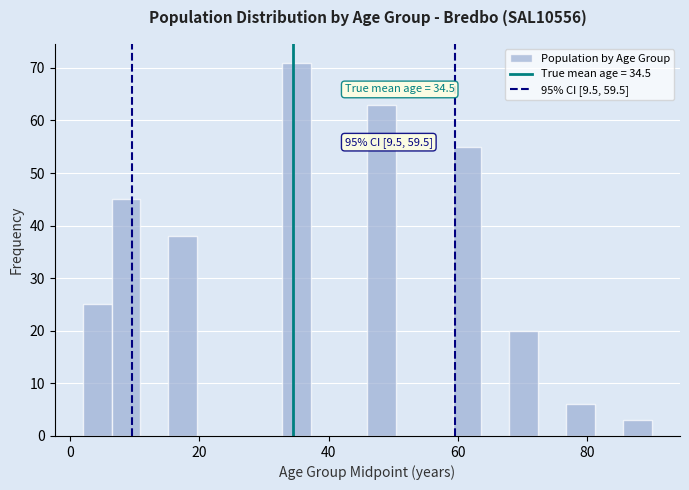

Read against the x-axis, roughly where is the centre of the tallest bar?

36